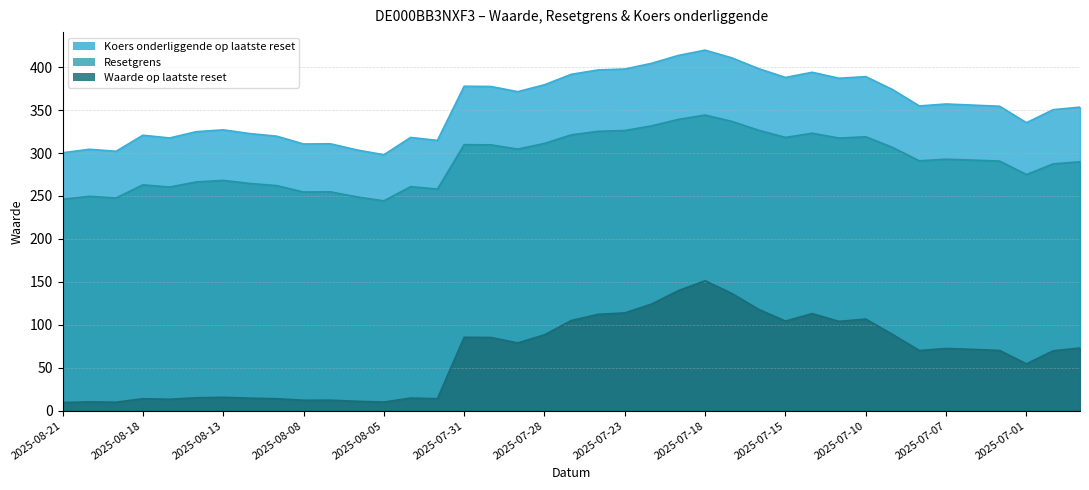

Rank the series by their average value, from lowest to highest.

Waarde op laatste reset, Resetgrens, Koers onderliggende op laatste reset